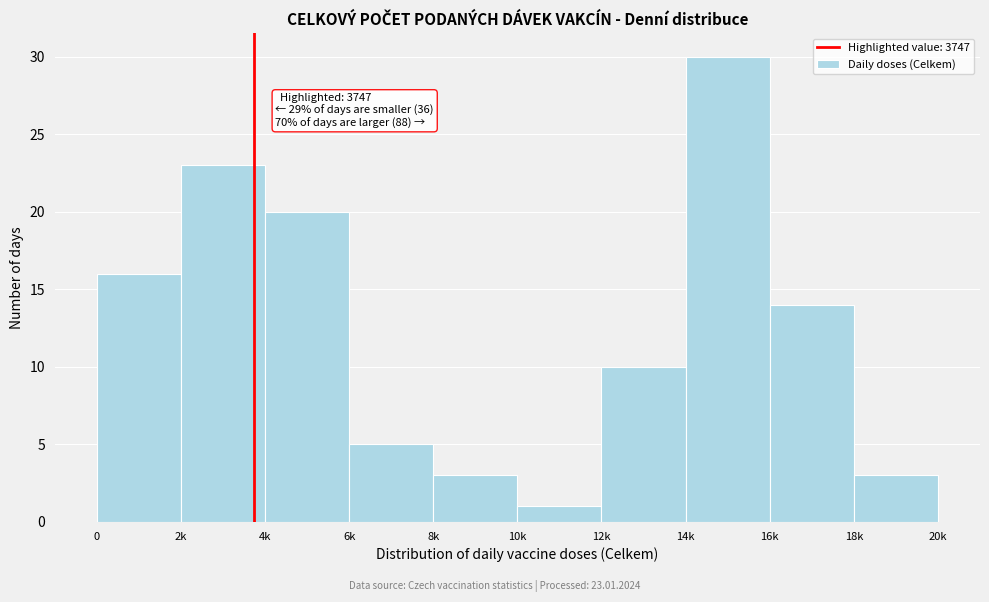

Reading left to right, transcribe all the data shown in this chart.

16	23	20	5	3	1	10	30	14	3